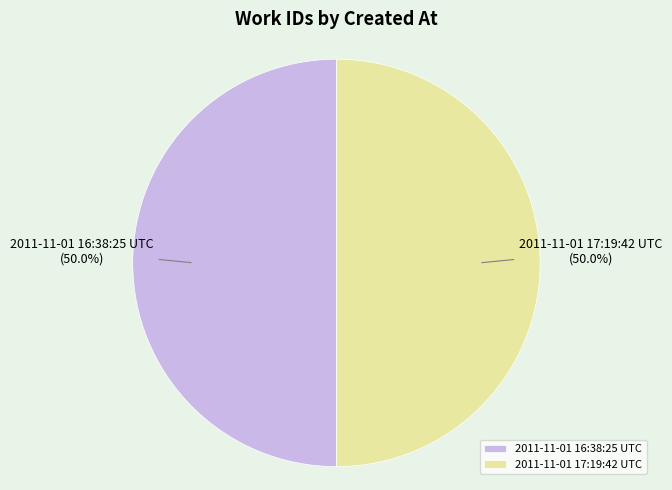

The 2011-11-01 16:38:25 UTC slice represents 57% of the pie. True or false?

False